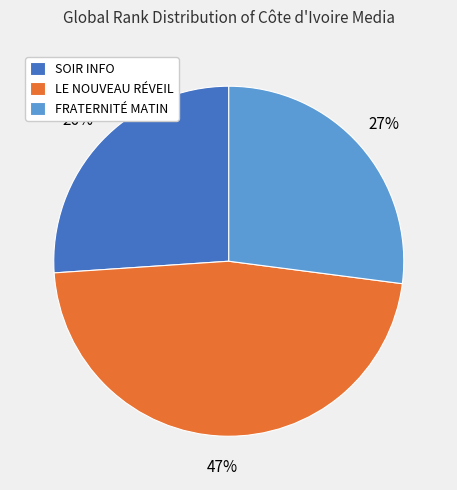

How many slices are in this pie chart?

3